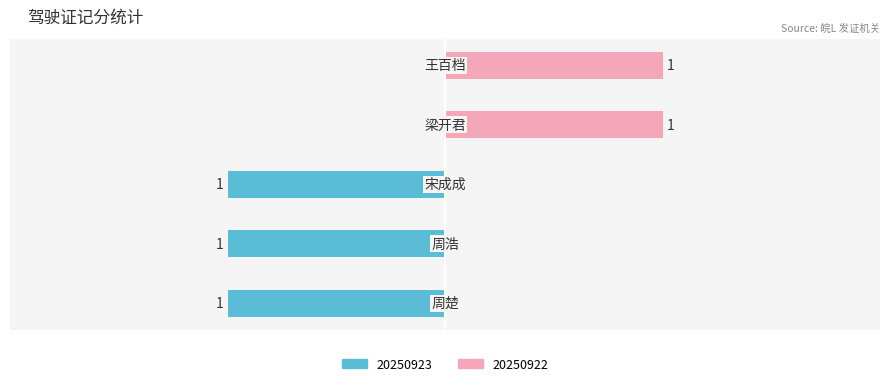

Is it true that the value at 王百档 is 0?

False